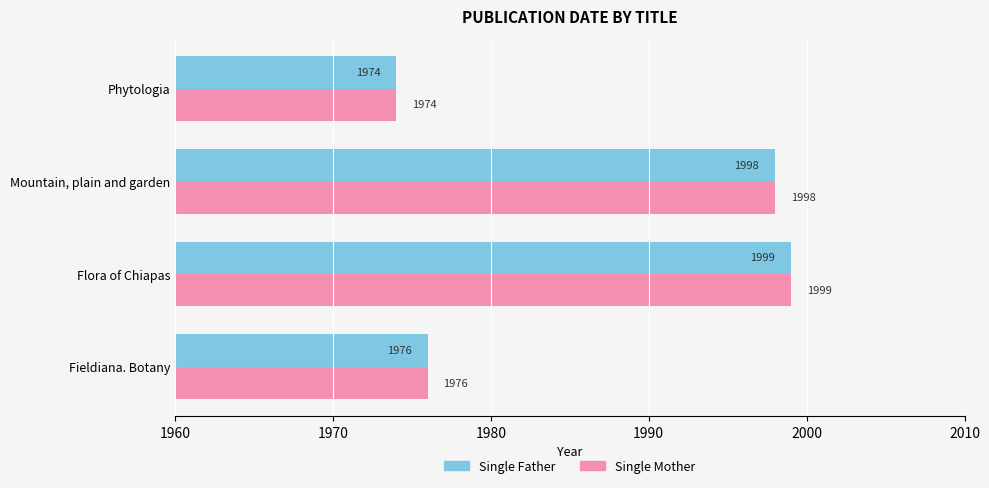

List the labels in order of Single Mother value, largest first.

Flora of Chiapas, Mountain, plain and garden, Fieldiana. Botany, Phytologia